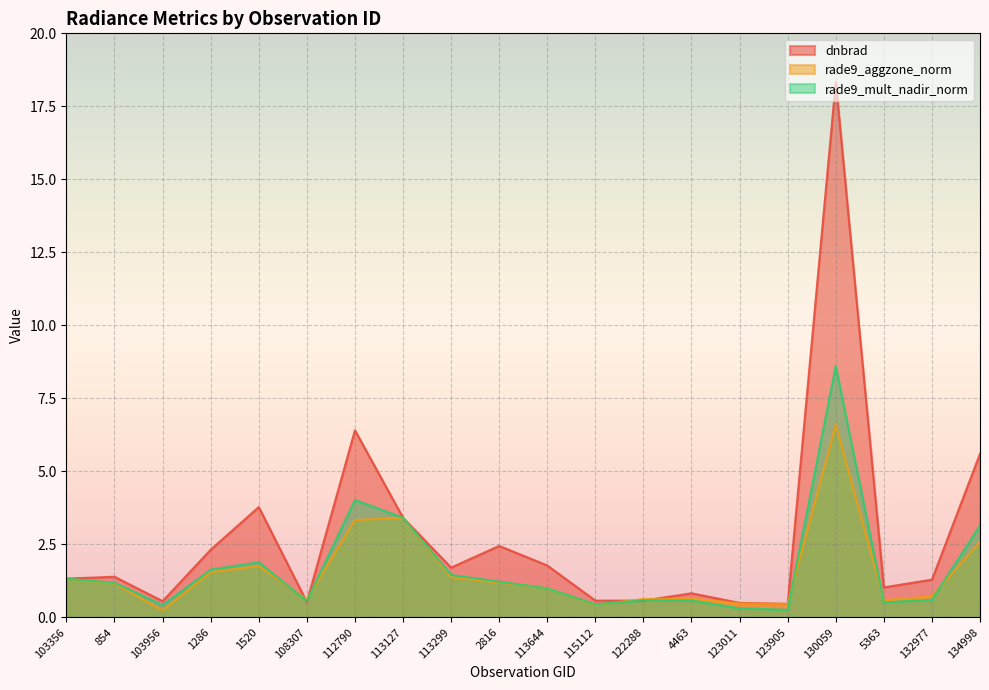

How many lines are shown in the chart?

3